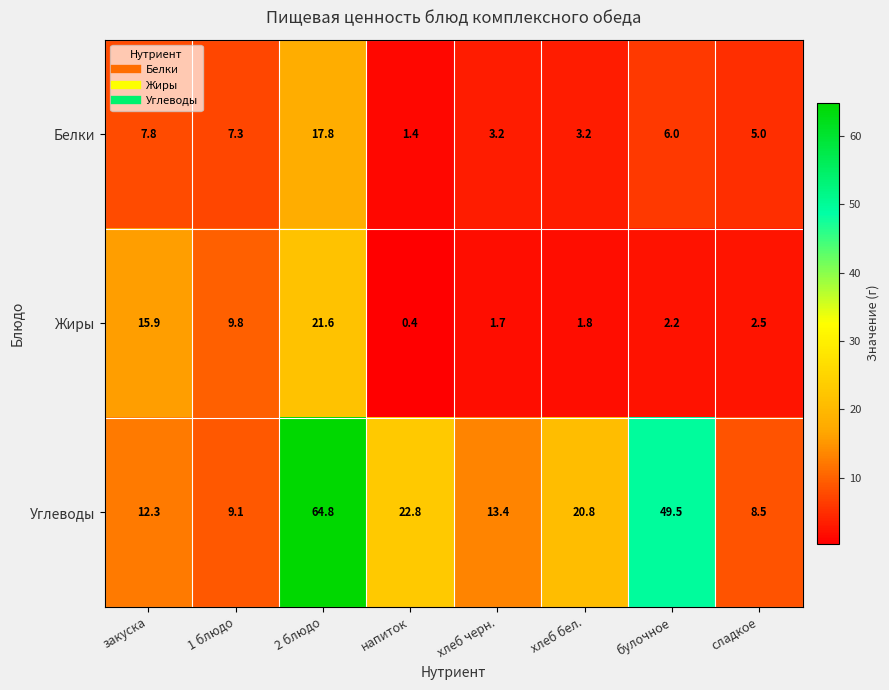

Reading right to left, extract all data points from this chart.

Белки: 5.0	6.0	3.2	3.2	1.4	17.8	7.3	7.8
Жиры: 2.5	2.2	1.8	1.7	0.4	21.6	9.8	15.9
Углеводы: 8.5	49.5	20.8	13.4	22.8	64.8	9.1	12.3